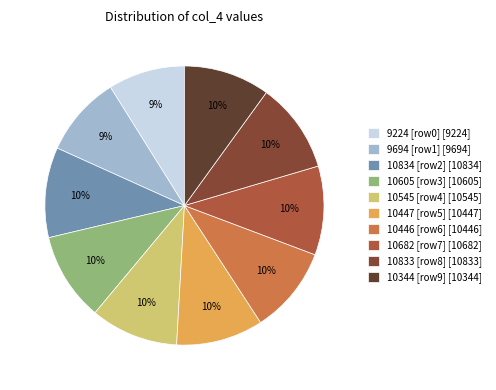

Do 10446 [row6] [10446] and 10834 [row2] [10834] together represent more than half of the pie?

No